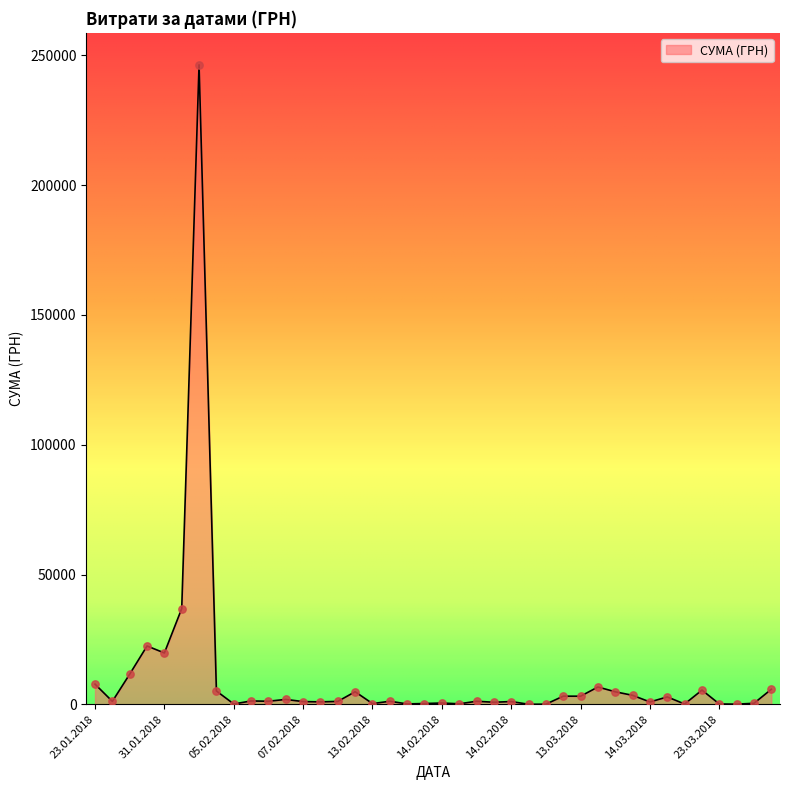

What is the maximum value shown in the chart?

246306.8